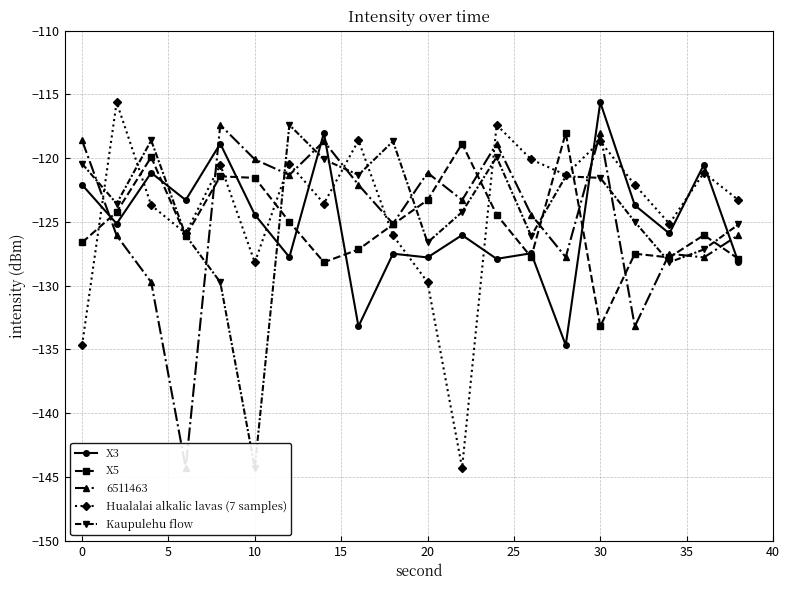

Is it true that X3 equals -46.3 at 0?

False